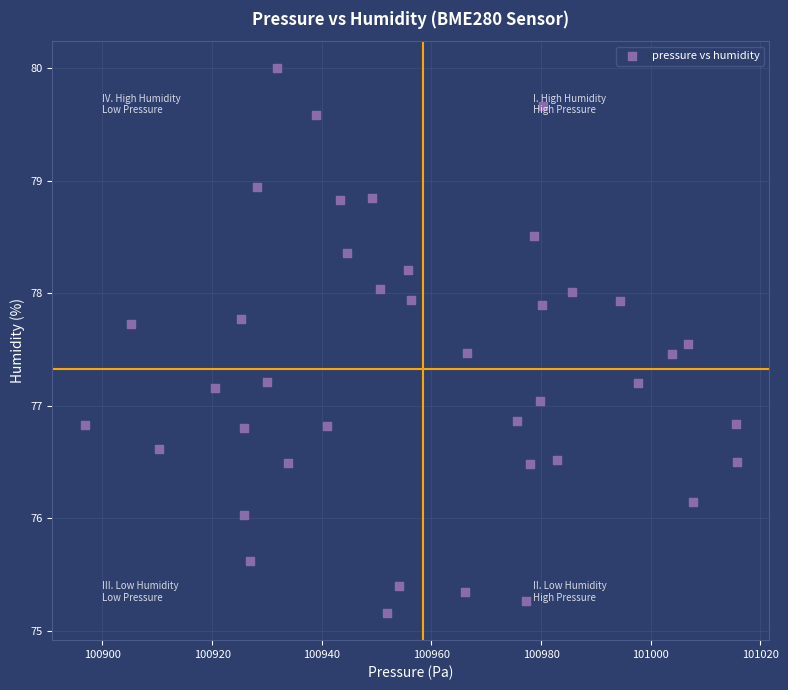

What is the range of Y values (max minus min)?

4.8